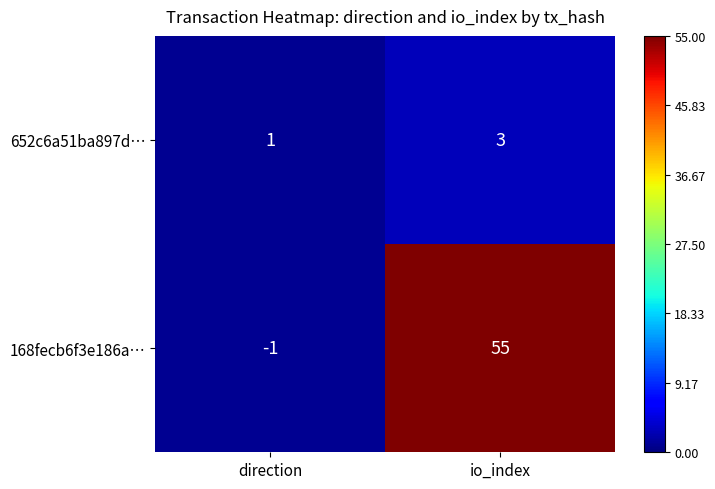

The value of 168fecb6f3e186a… at direction is -1. True or false?

True